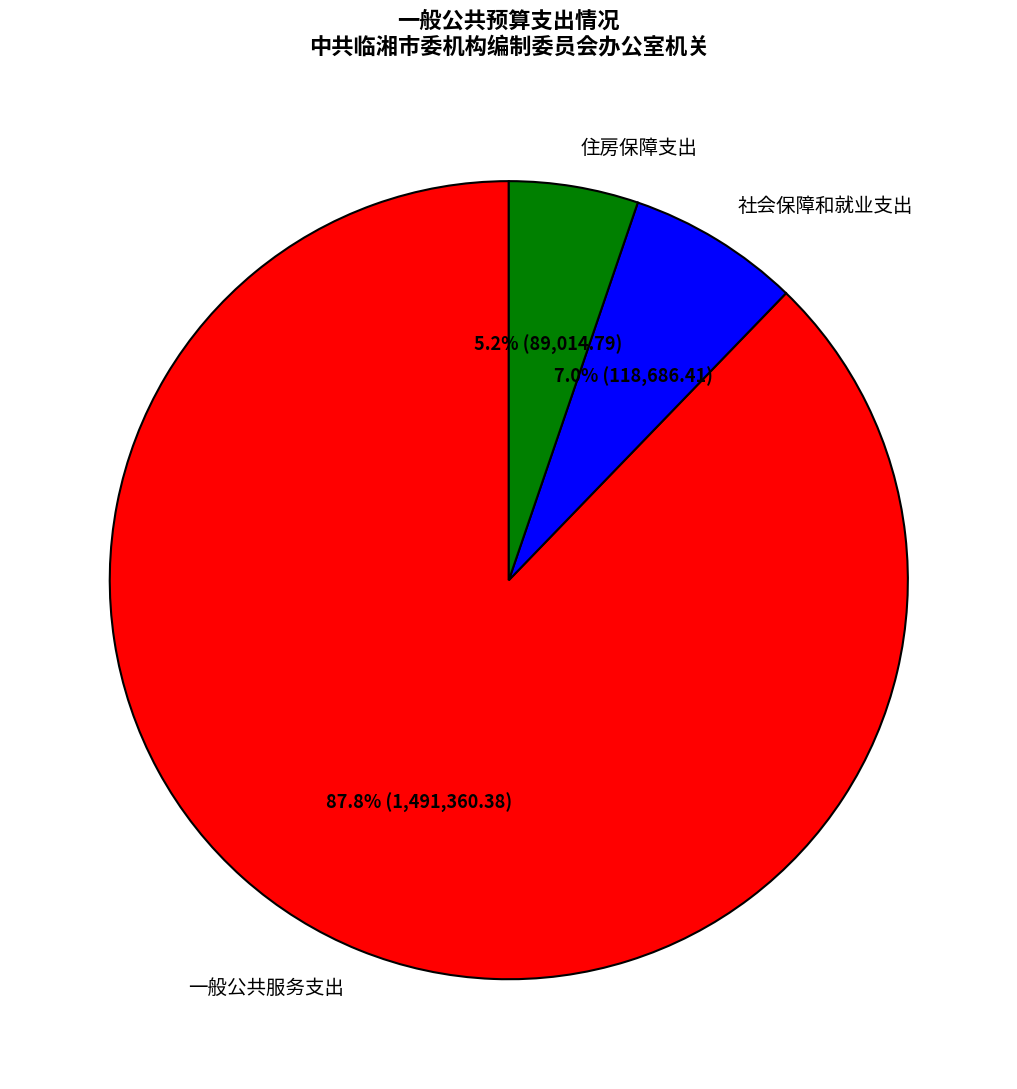

Is it true that 社会保障和就业支出 is 7% of the pie?

True